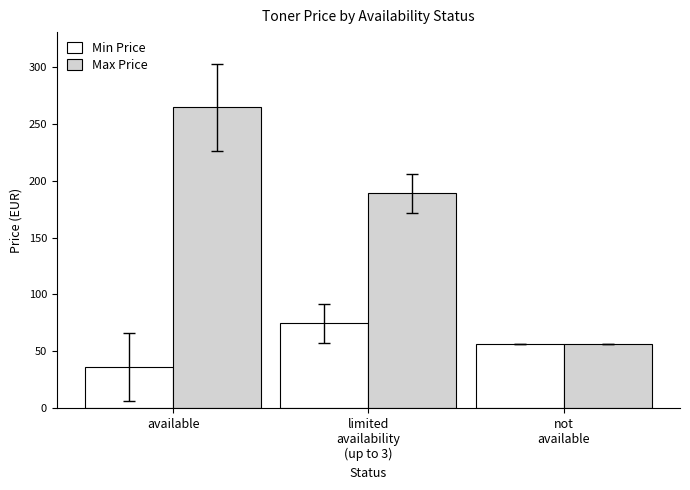

At which category is the sum across all series the highest?

available